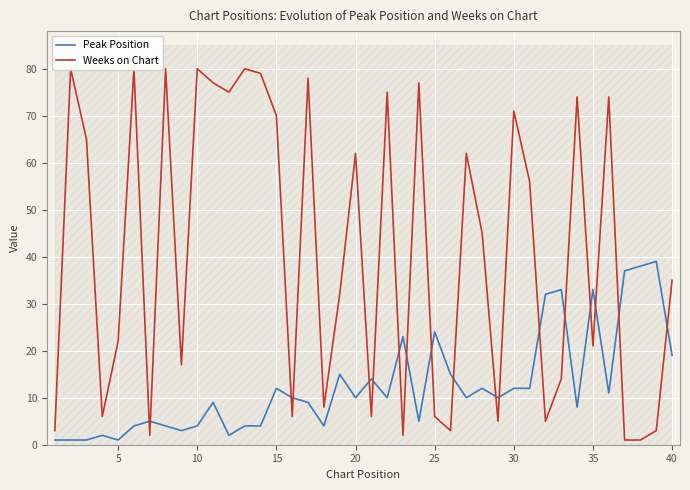

Which series has the widest spread of values?

Weeks on Chart